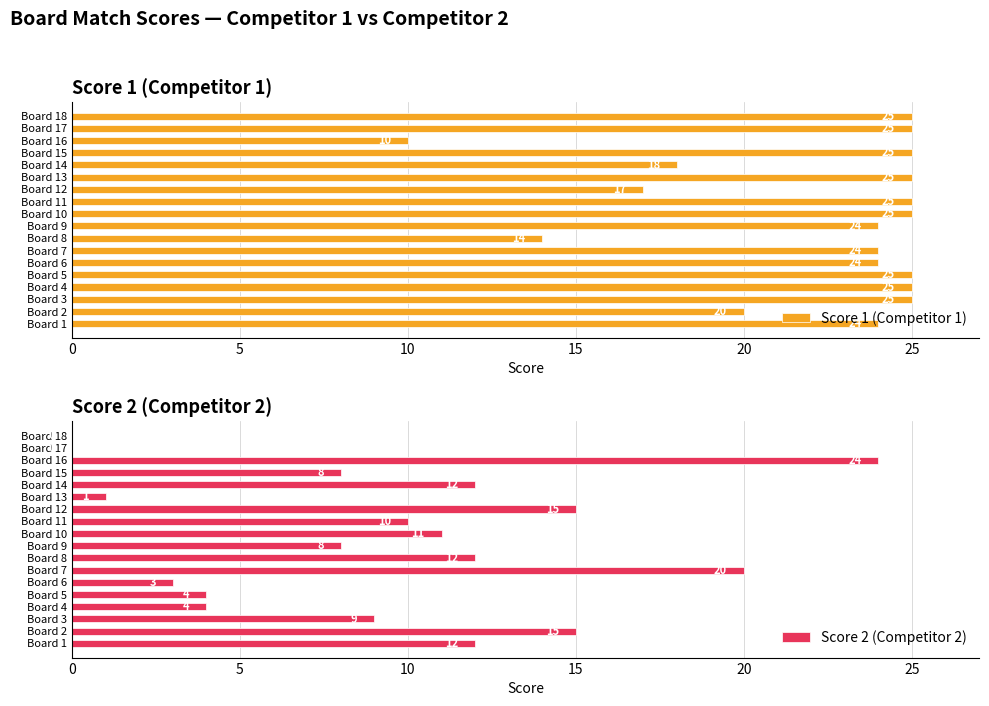

What is the value of the Score 1 (Competitor 1) bar at the 14th from the left?

18